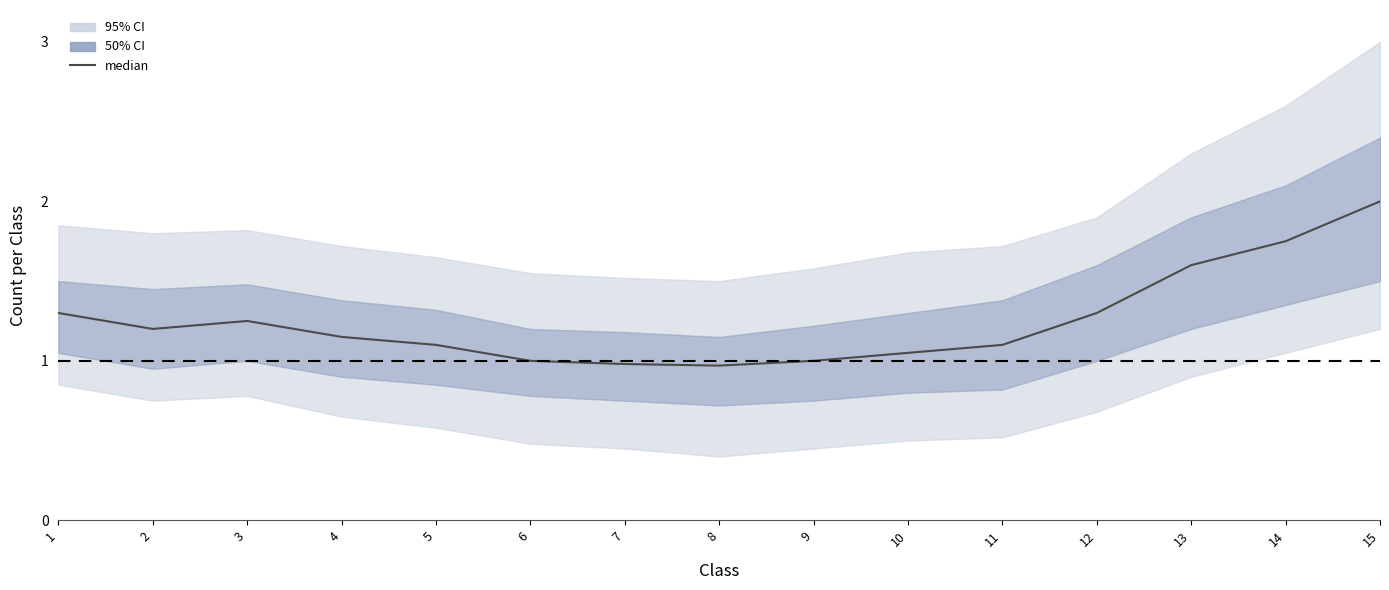

At which label does the data first exceed 1?

1